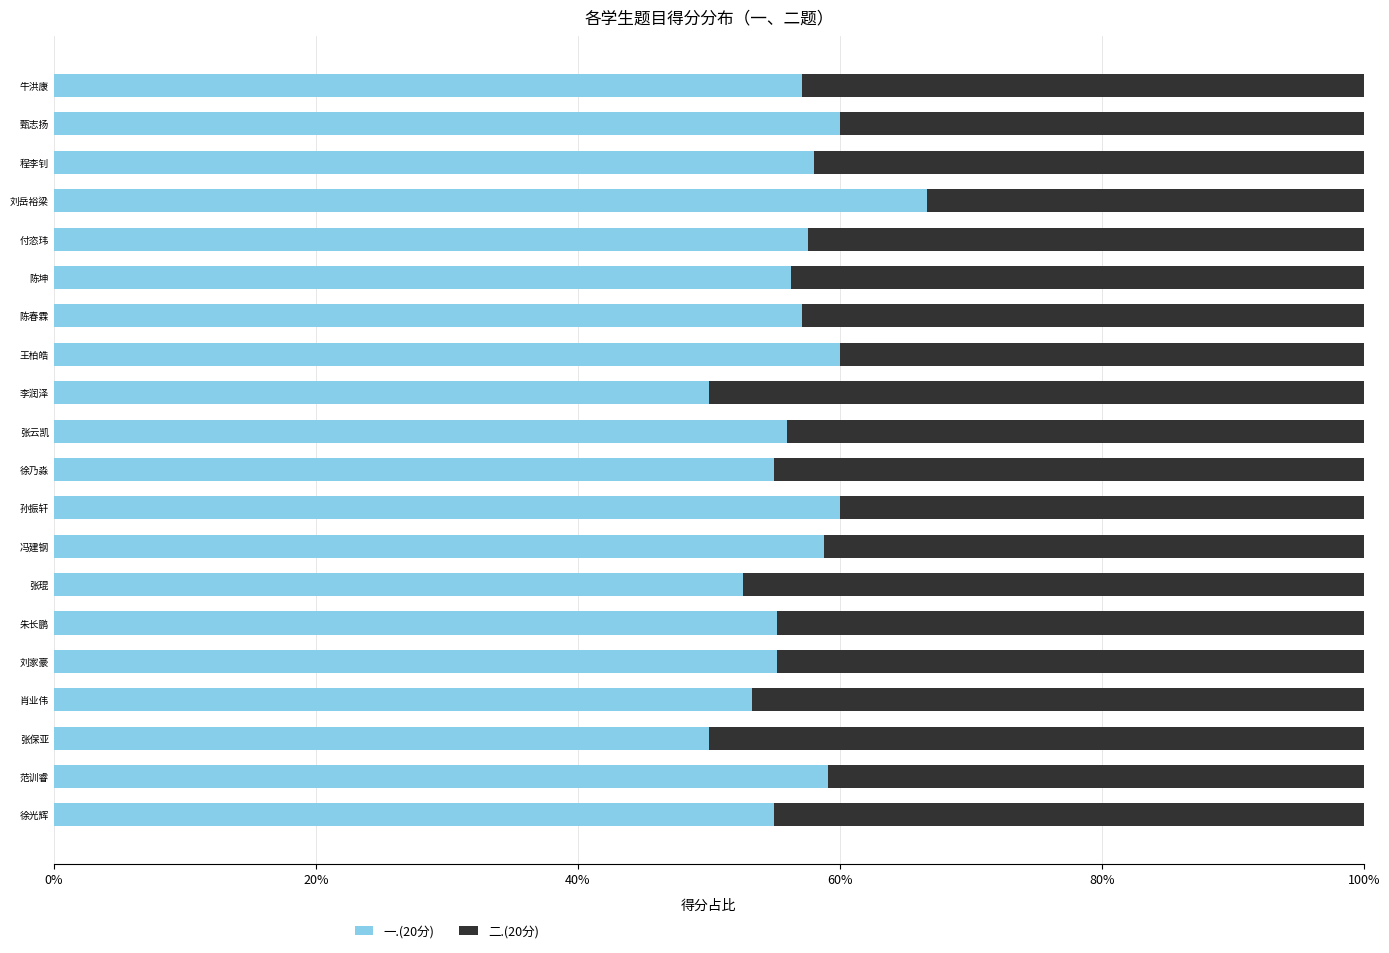

What value does the 一.(20分) series have at 付恣玮?

57.6